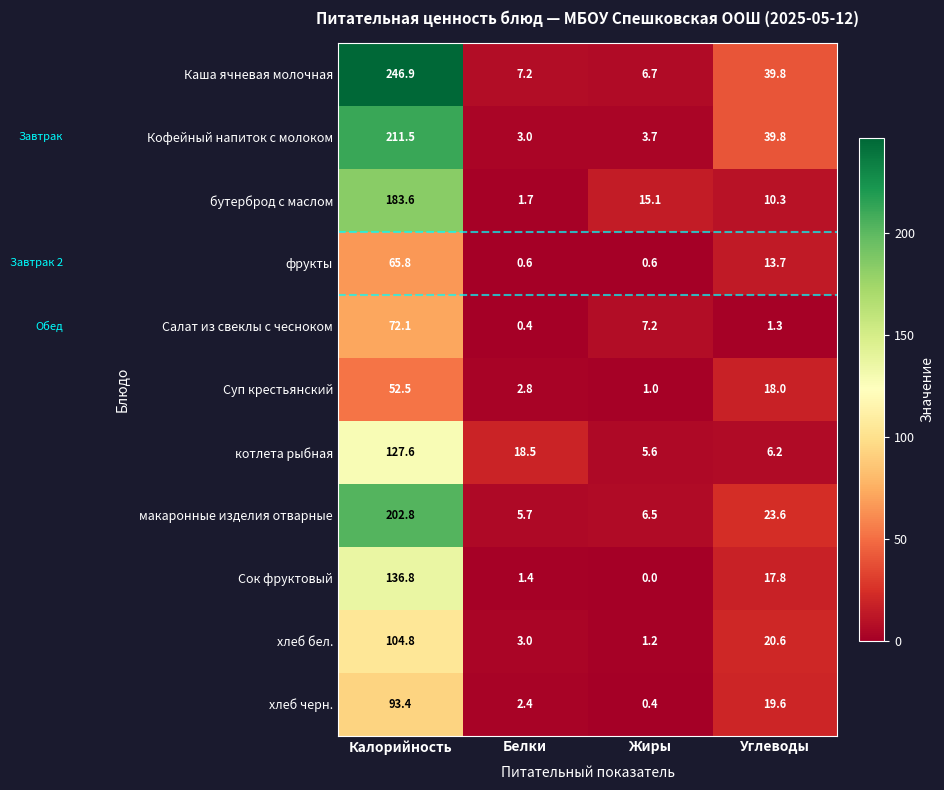

What is the maximum value shown in the chart?

246.9